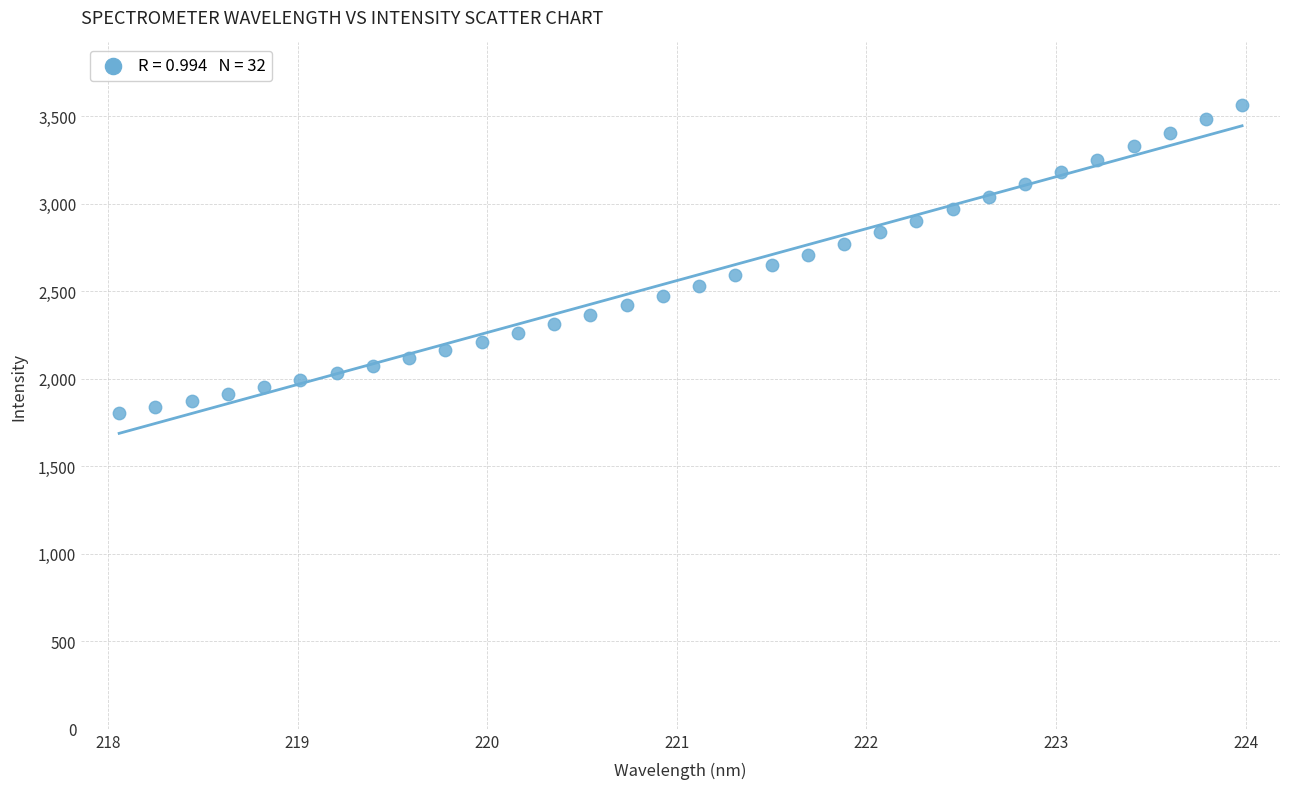

What is the range of X values (max minus min)?

5.9